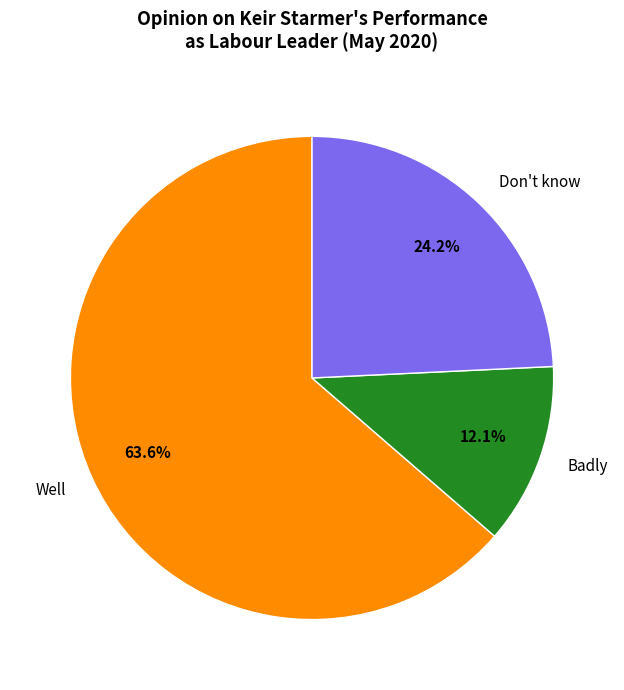

How much of the chart is everything except Don't know?

75.8%